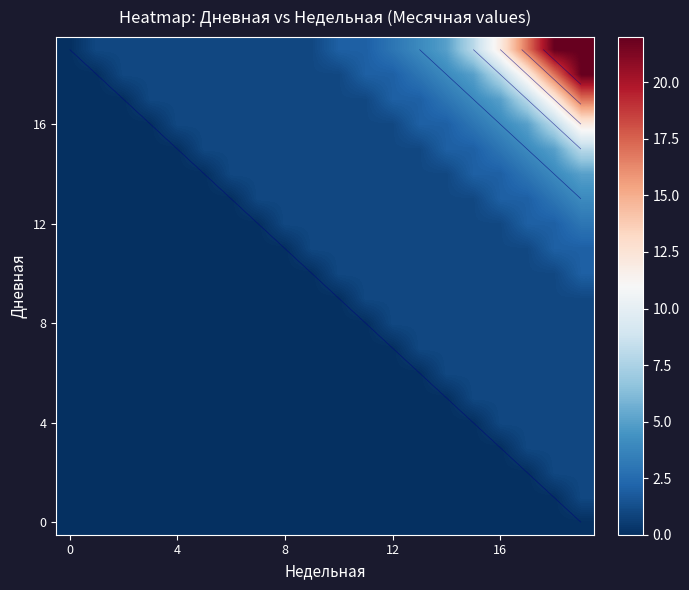

Which category has the highest value across all series?

19